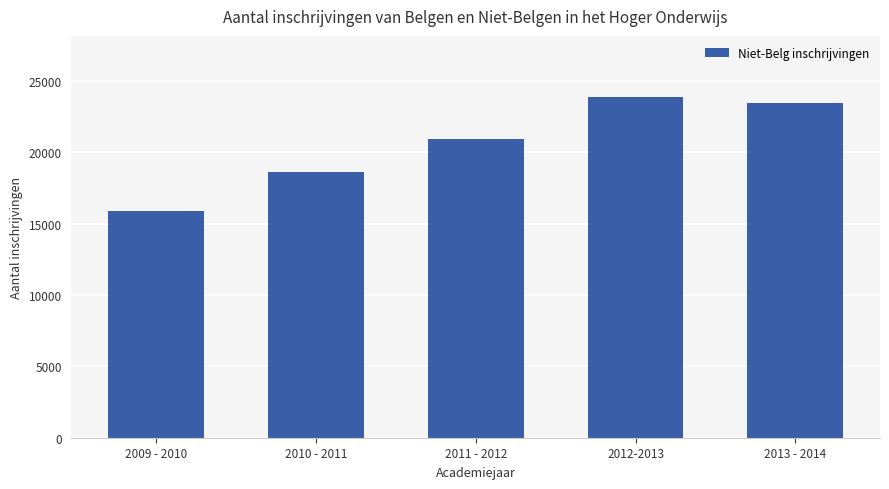

Is it true that the value at 2012-2013 is 23845?

True